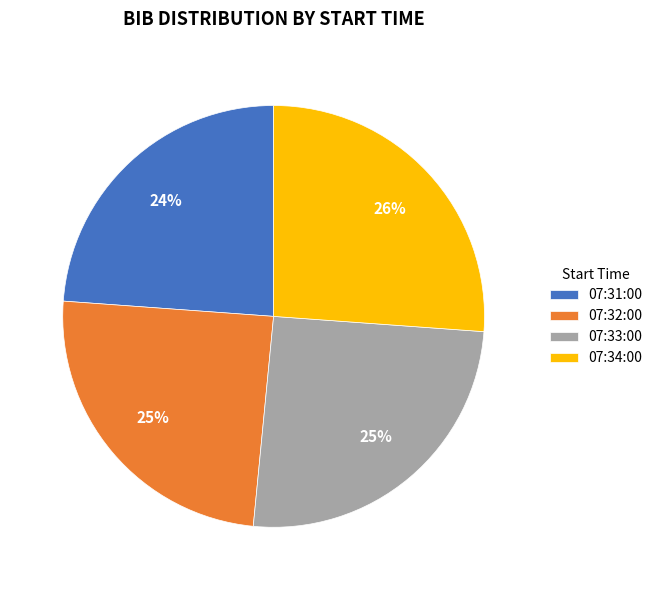

True or false: 07:34:00 accounts for 26% of the total.

True